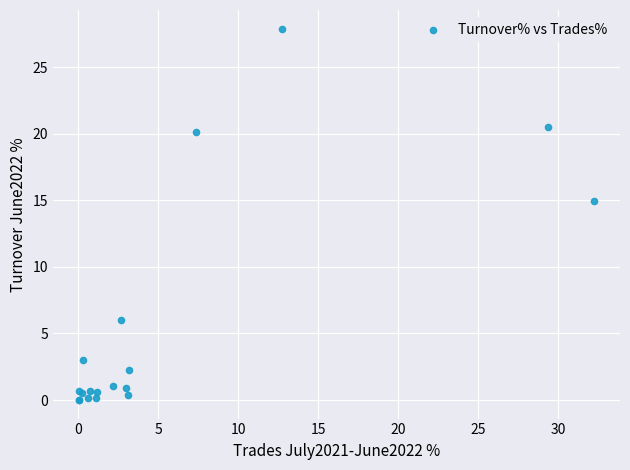

What Y value in the scatter plot is closest to 13?

14.9